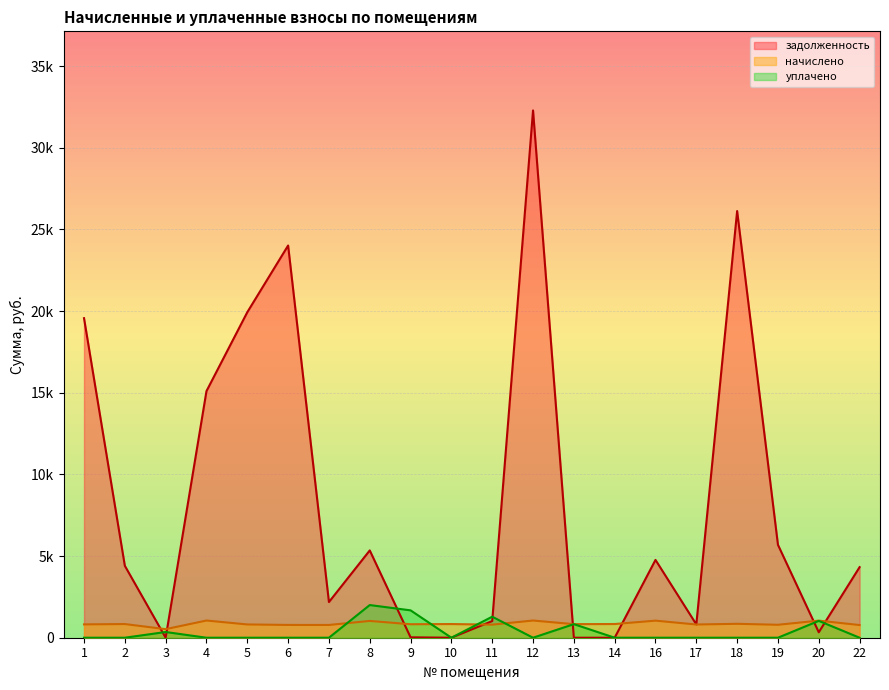

At which category is the sum across all series the highest?

12